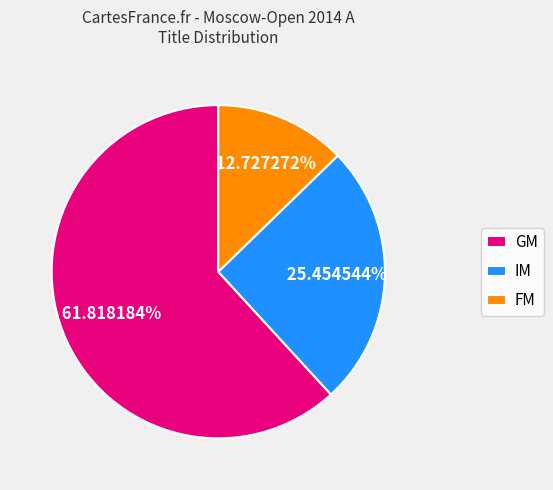

Which slice is the largest?

GM